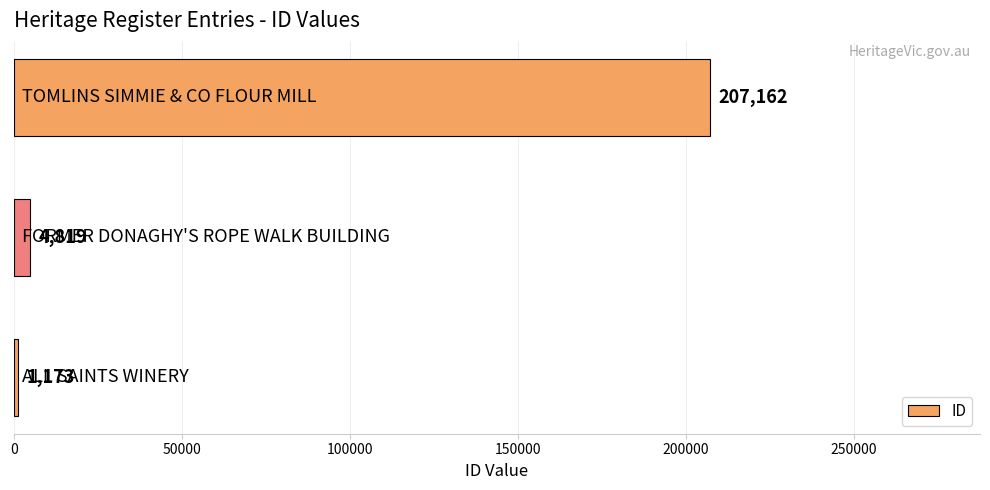

What is the minimum value shown in the chart?

1173